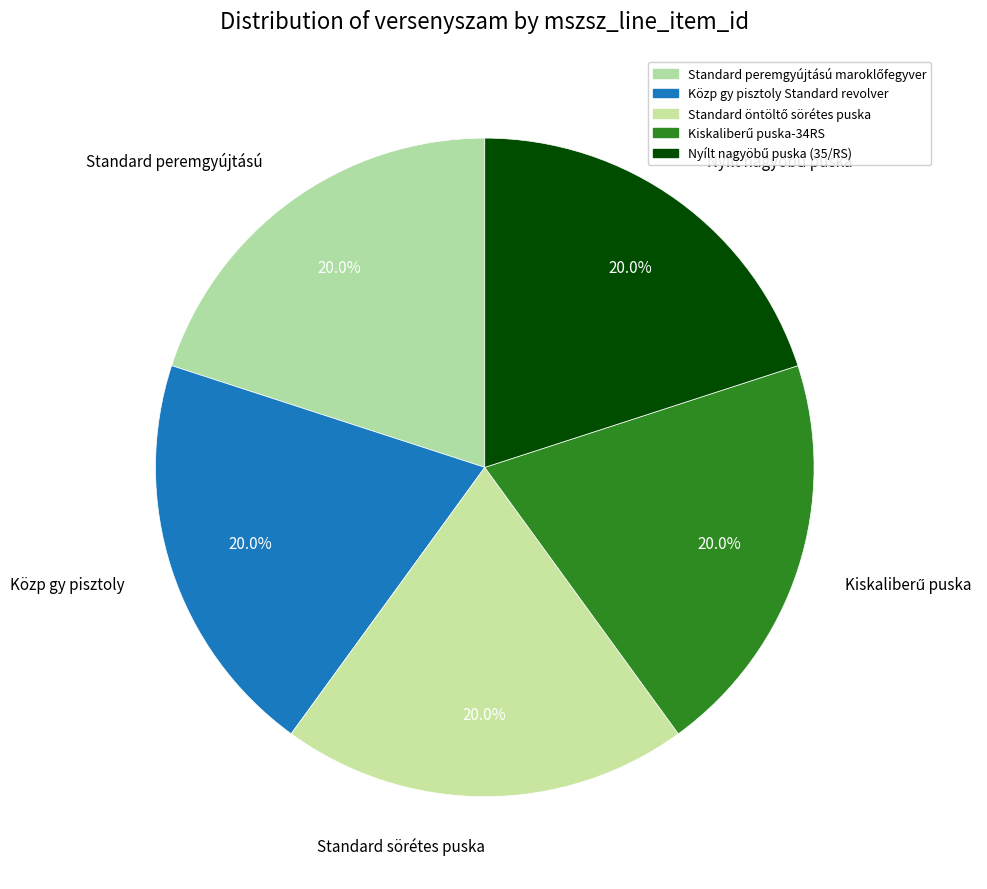

What is the smallest slice in the pie chart?

Standard peremgyújtású maroklőfegyver